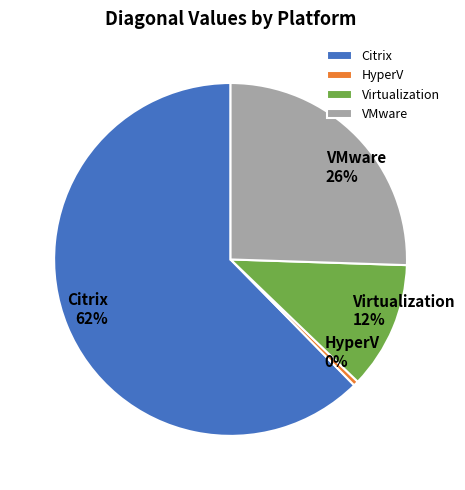

To the nearest percent, what is the combined percentage of Virtualization and HyperV?

12%